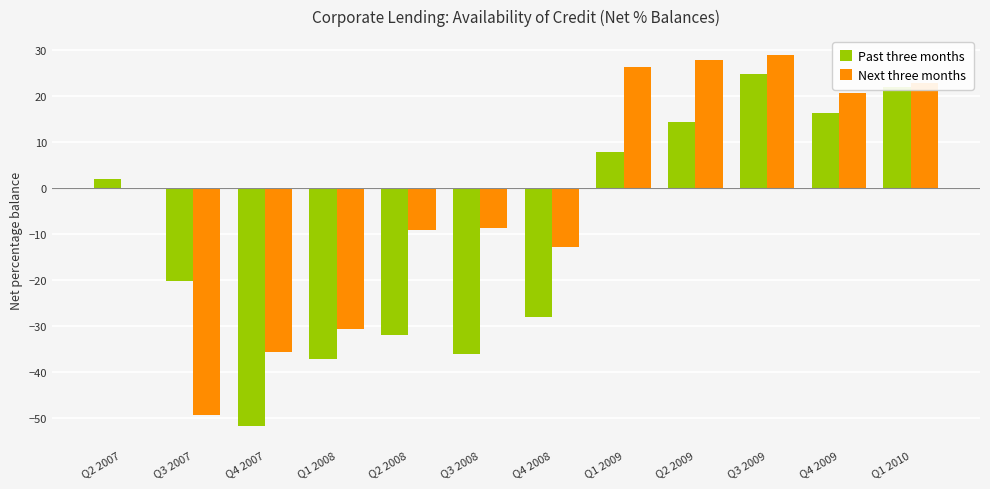

What is the total value across all series at Q4 2009?

36.8